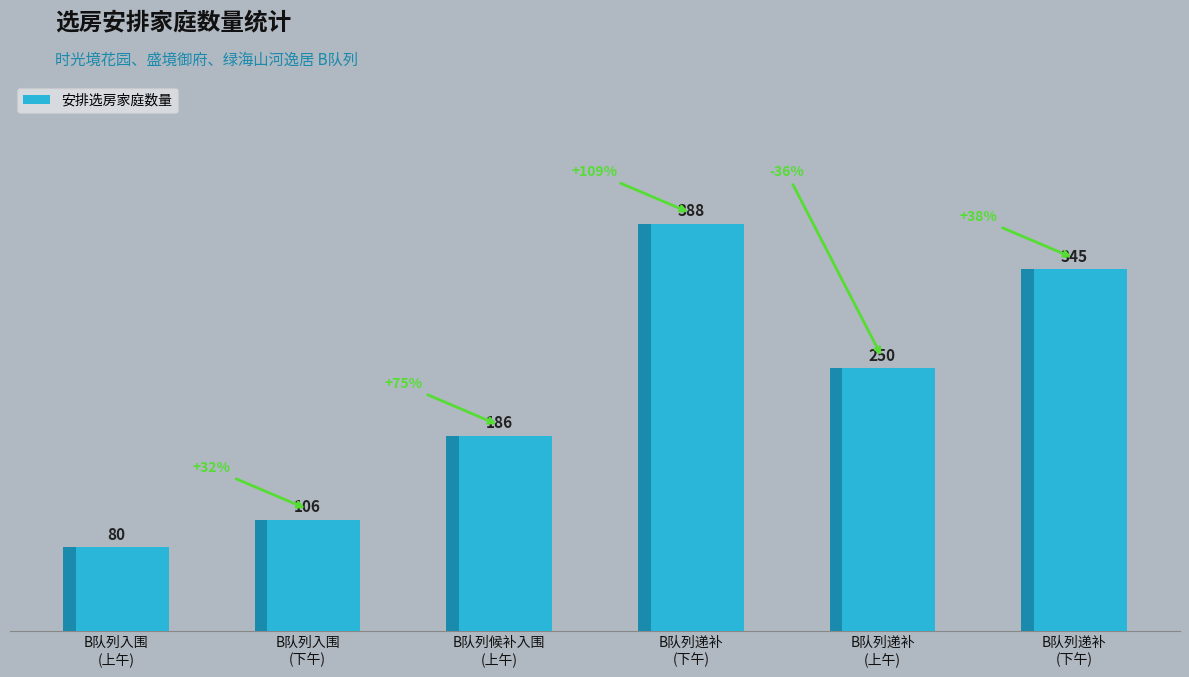

Approximately how many times larger is the value at B队列递补
(下午) compared to B队列递补
(上午)?

1.6